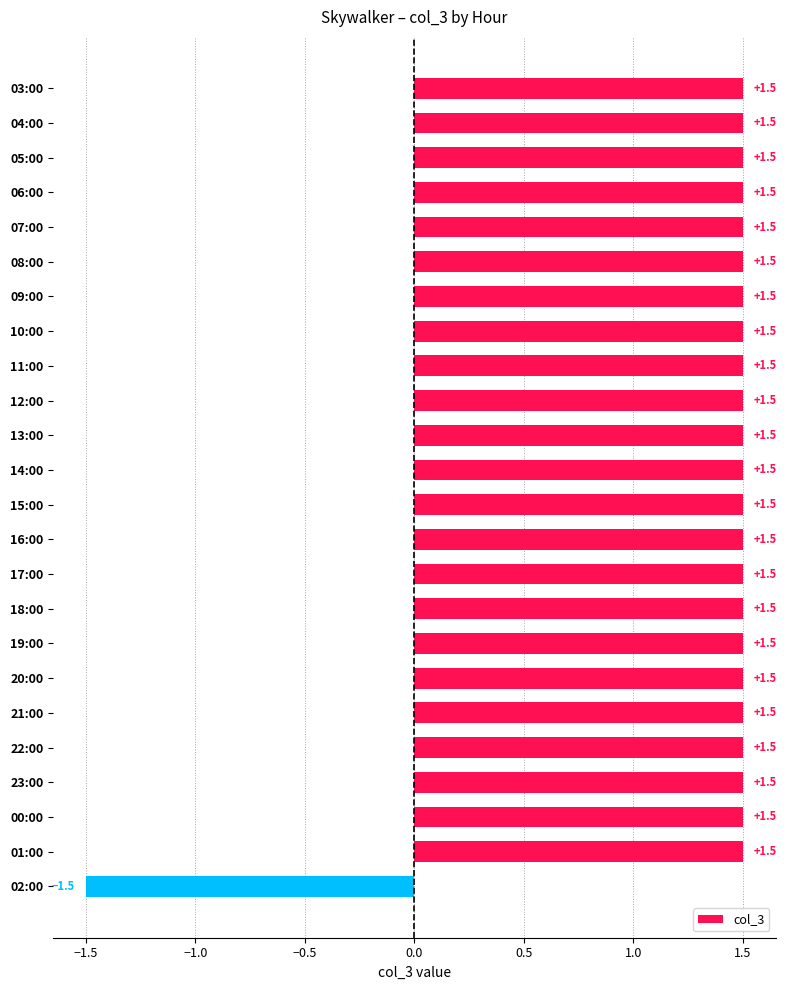

How many values are between 1 and 2?

23